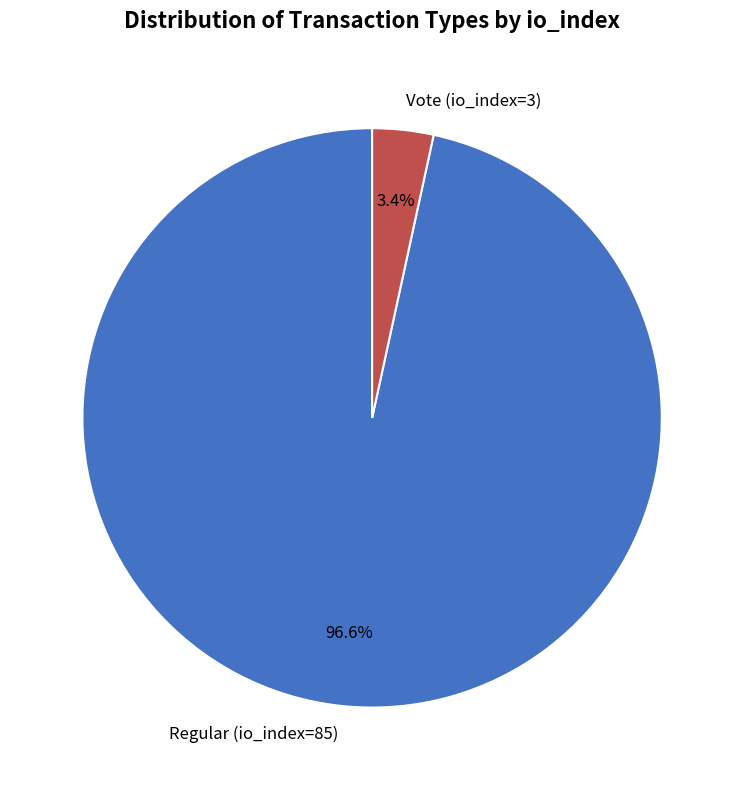

Count the number of slices in the pie.

2